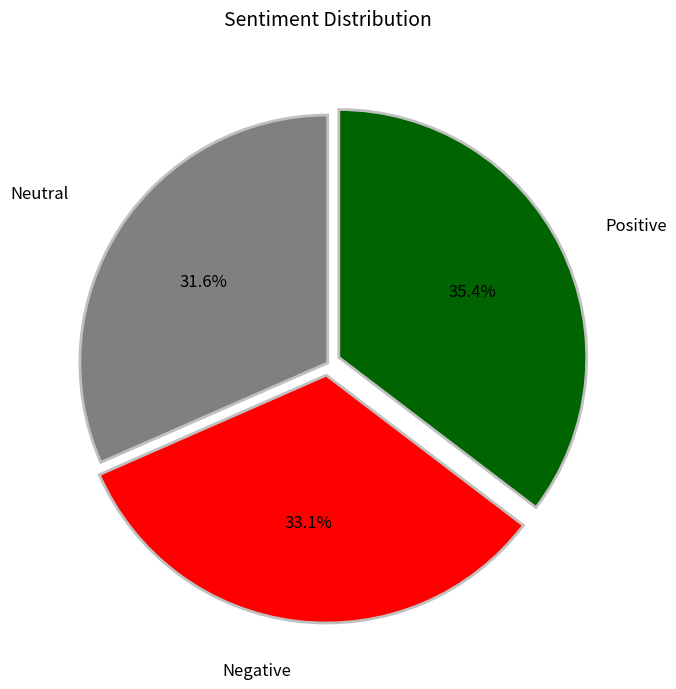

Is there a majority slice in this chart?

No